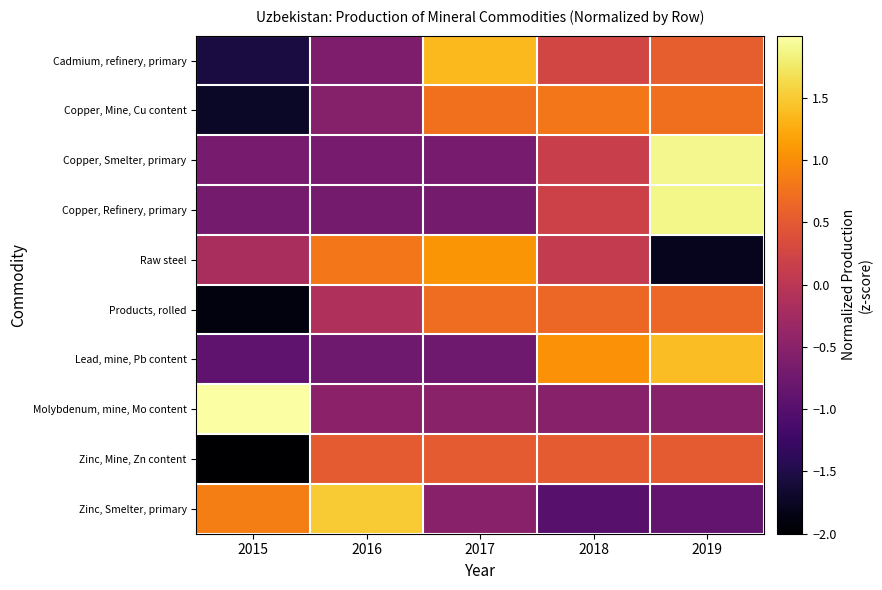

Which series changed the most between 2016 and 2018?

Zinc, Smelter, primary